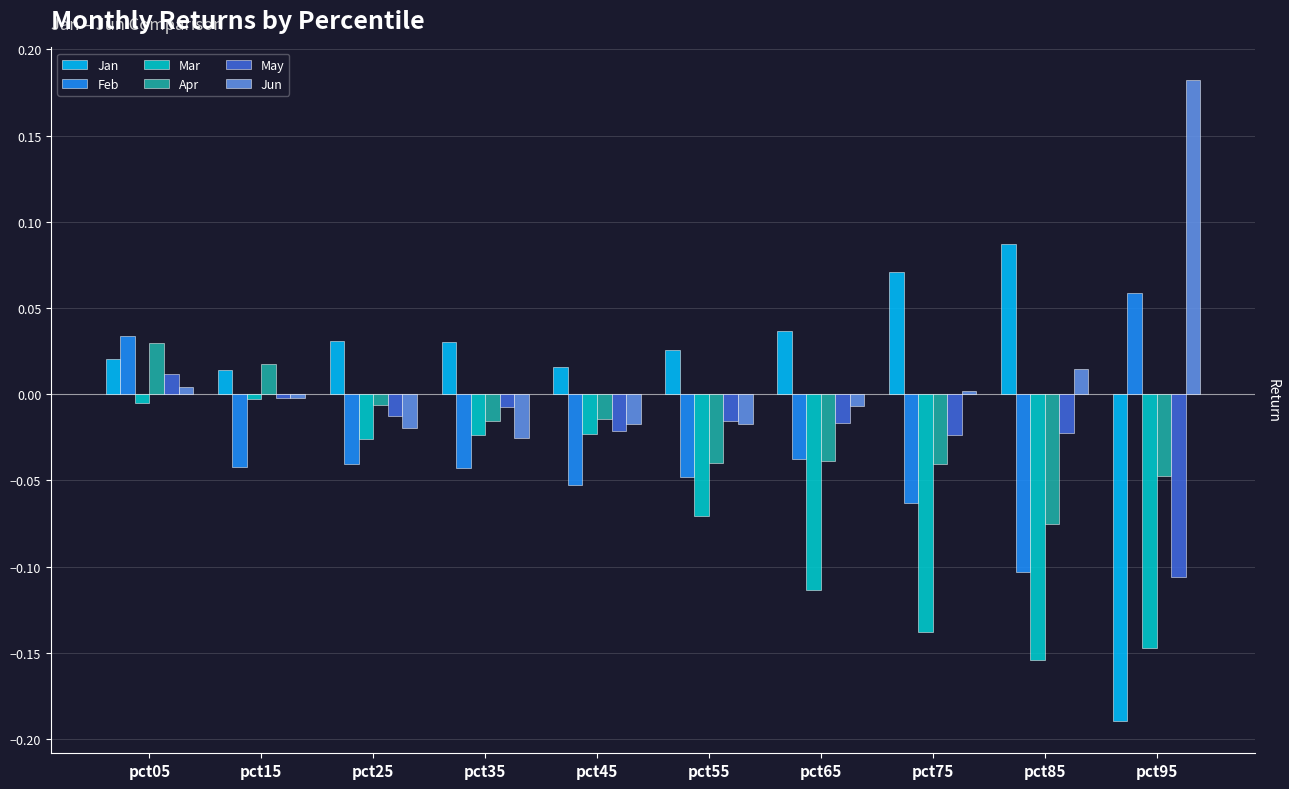

How many data points in Apr are above 0?

2